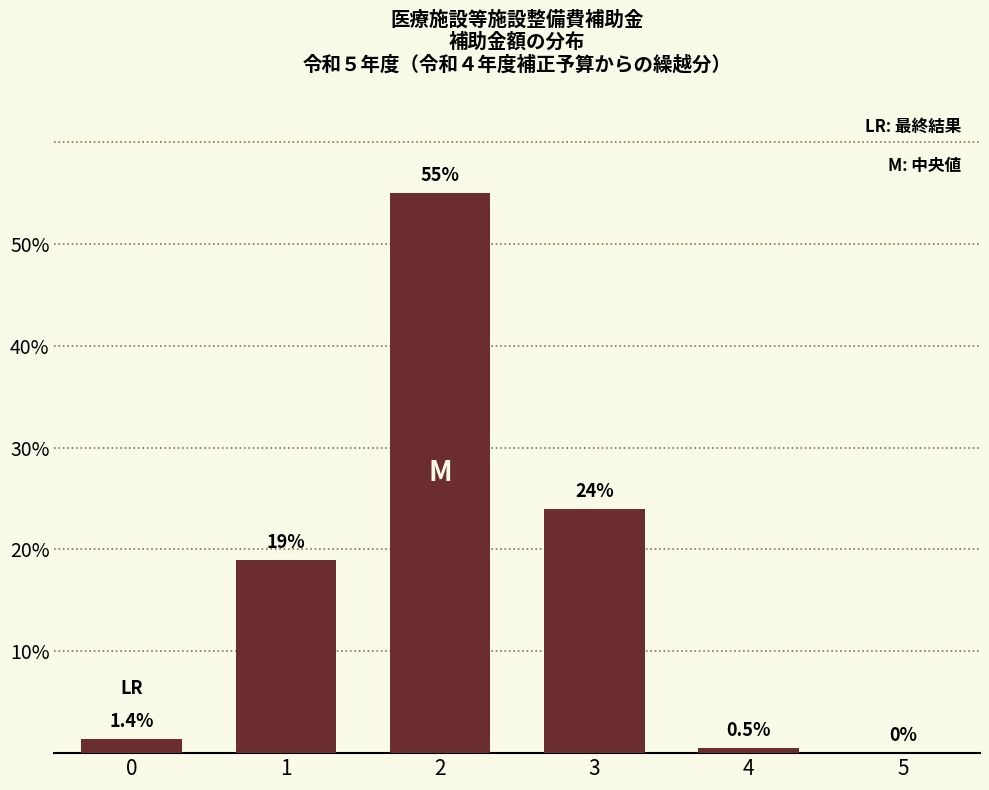

What is the difference between the values at 3 and 0?

22.6